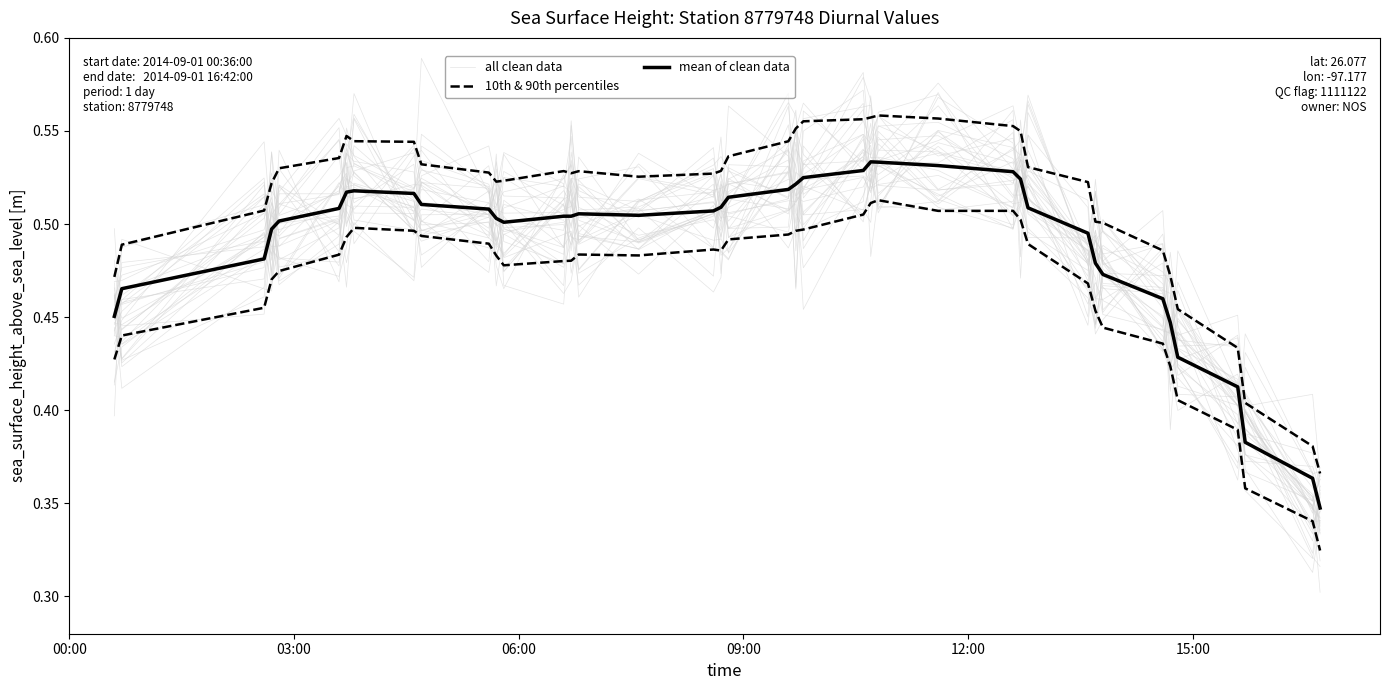

Does the chart have visible grid lines?

No